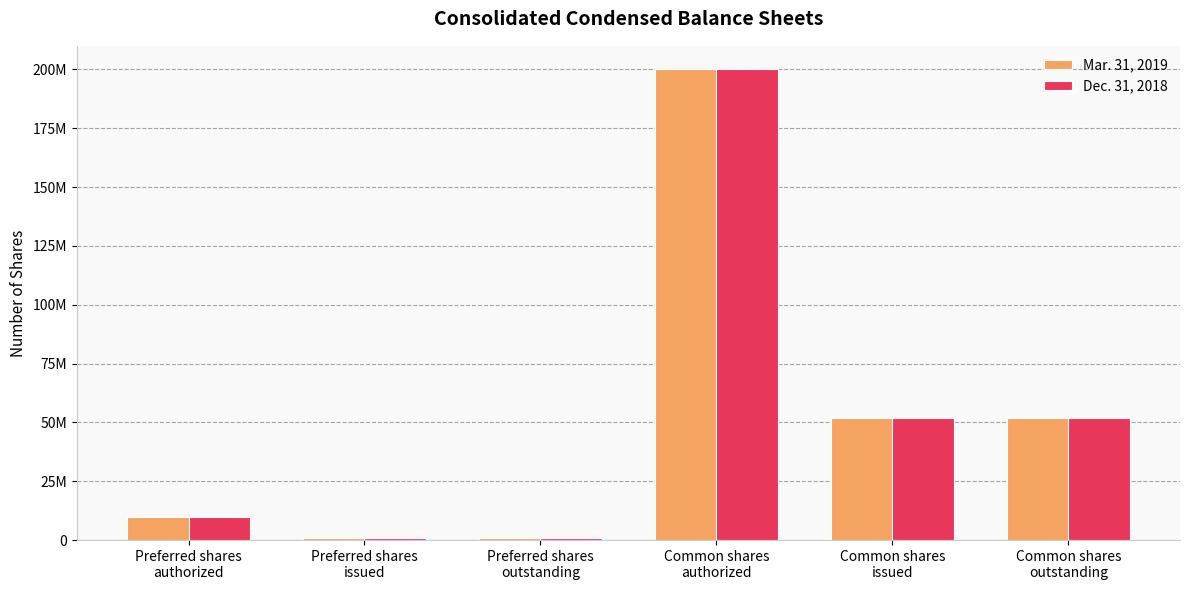

Reading left to right, extract all data points from this chart.

Mar. 31, 2019: 10000000	1000000	1000000	200000000	52000000	52000000
Dec. 31, 2018: 10000000	1000000	1000000	200000000	52000000	52000000